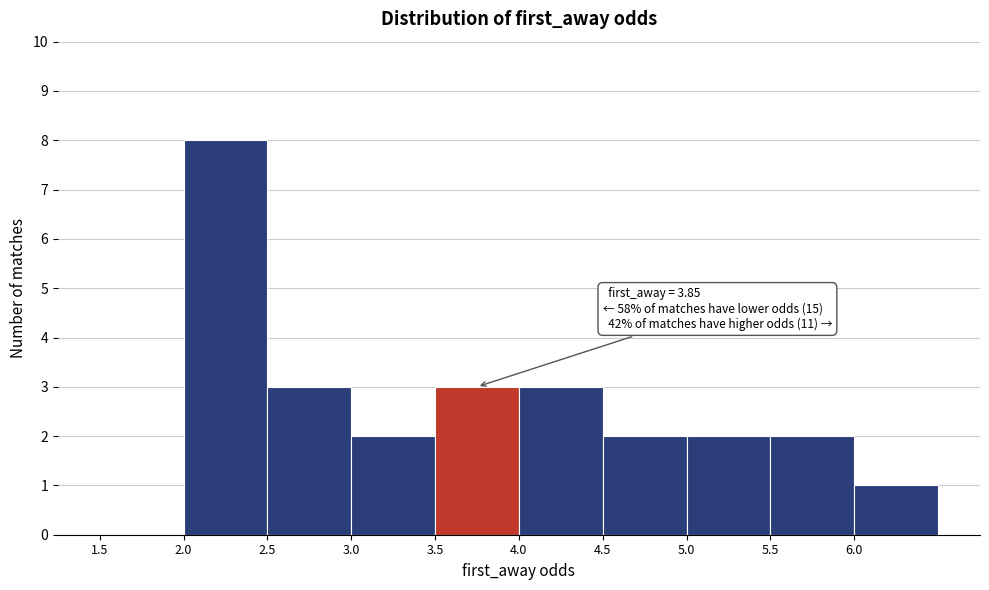

Over which range of the x-axis is the bar tallest?

2.0 to 2.5